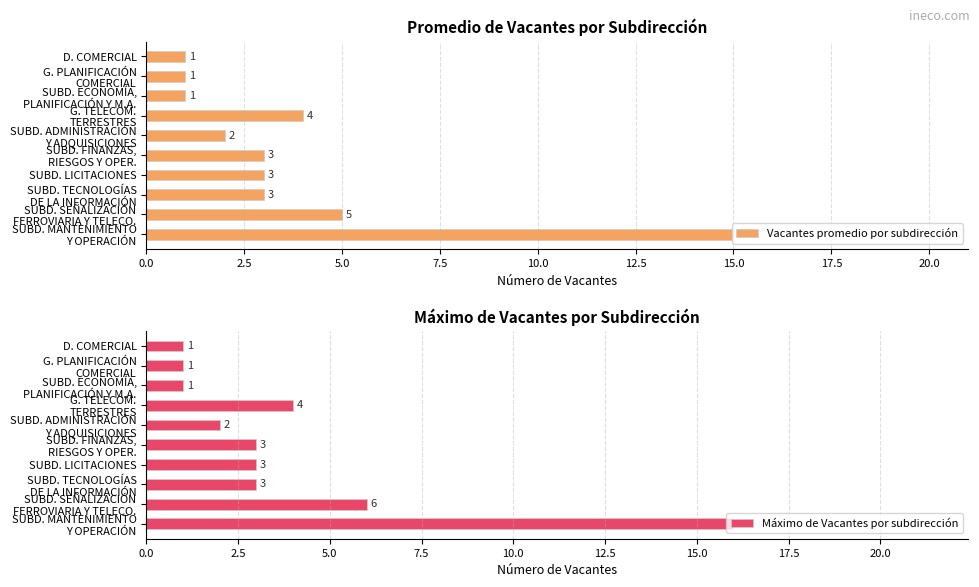

Are the bars grouped side by side (vs. stacked)?

Yes